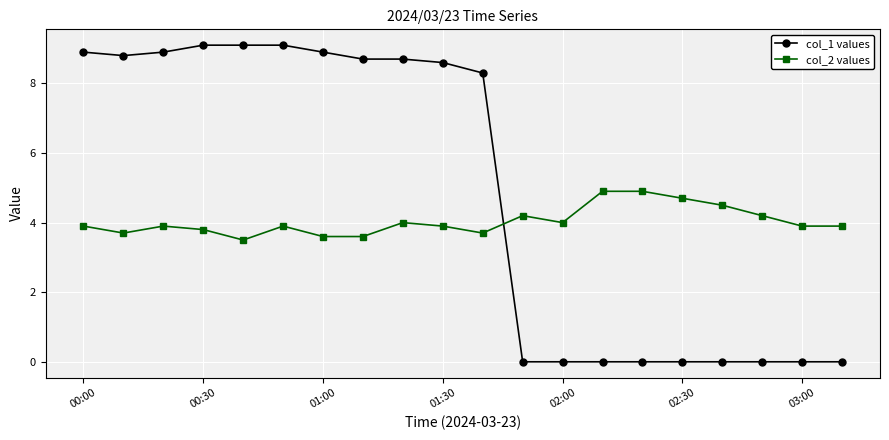

What is the difference between the second highest and minimum values in the col_1 values series?

9.1